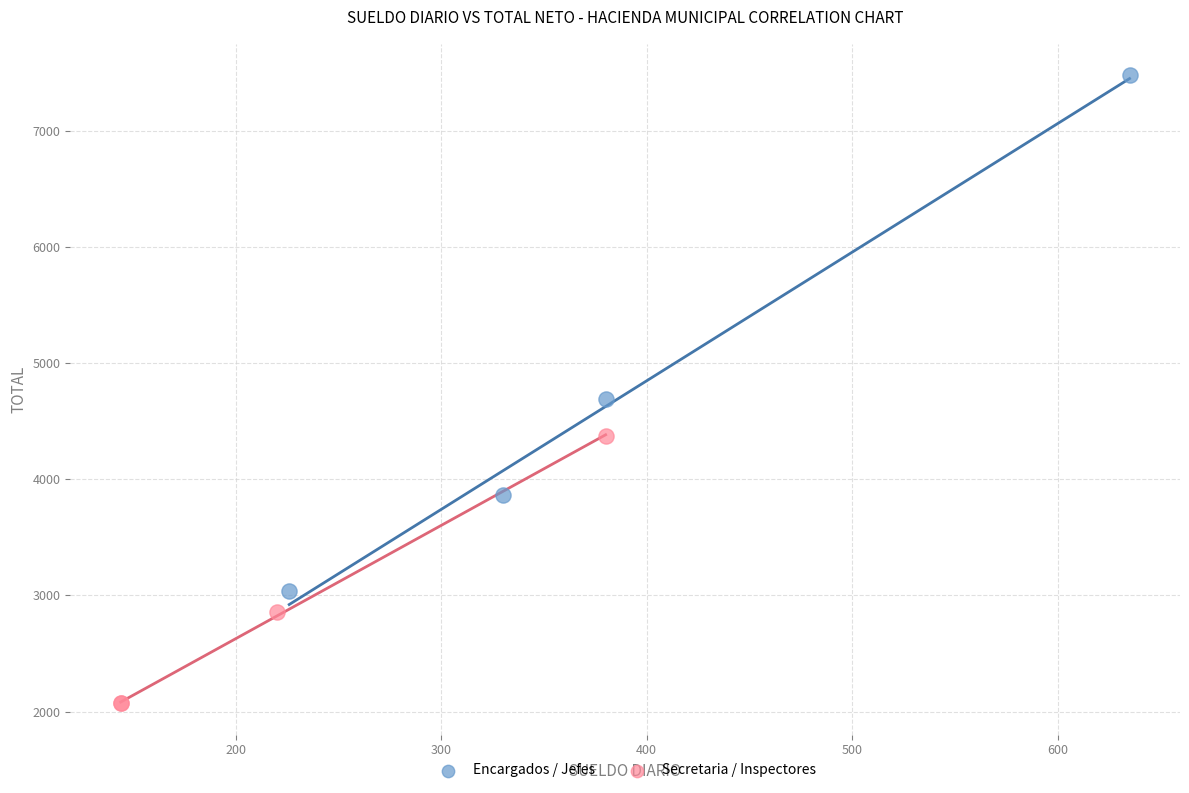

Which series reaches the minimum Y coordinate?

Secretaria / Inspectores